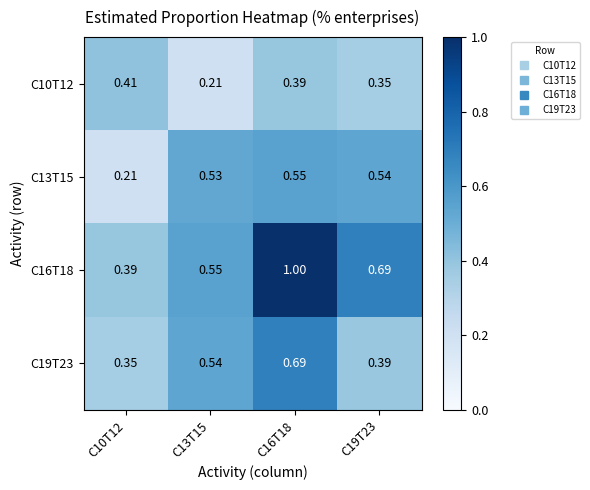

Is the value of C16T18 at C16T18 greater than the value of C19T23 at C10T12?

Yes